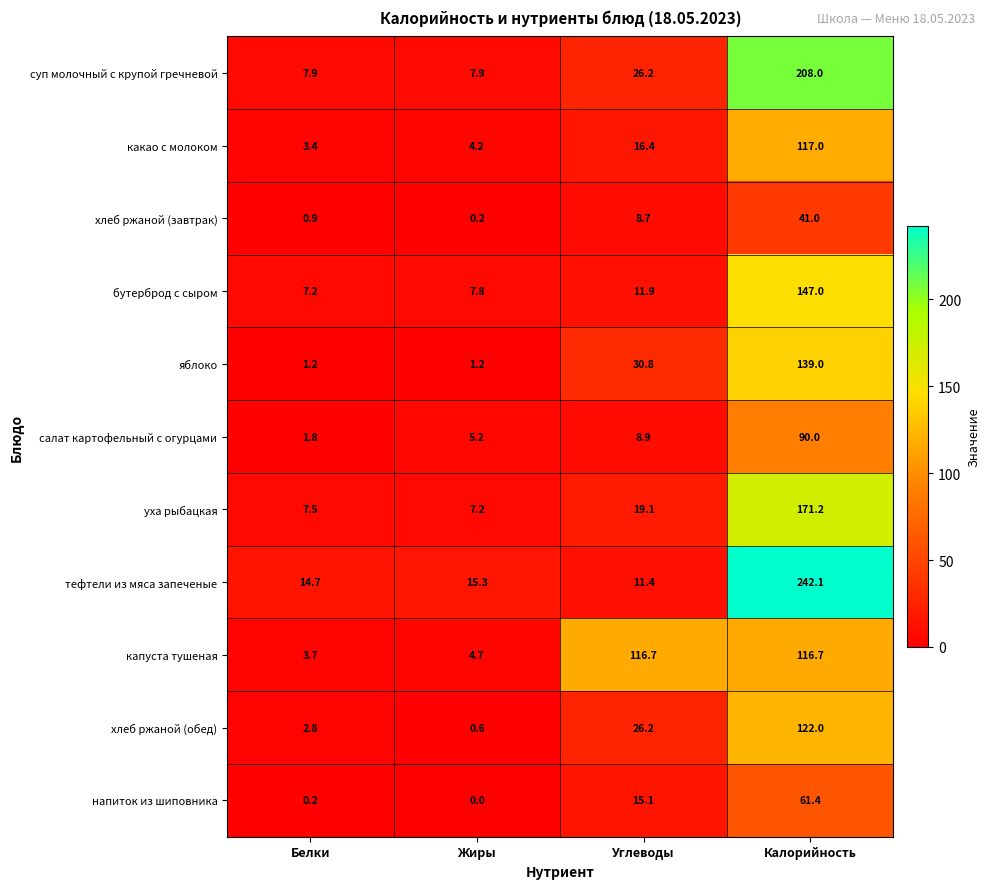

The value of напиток из шиповника at Жиры is 0.0. True or false?

True